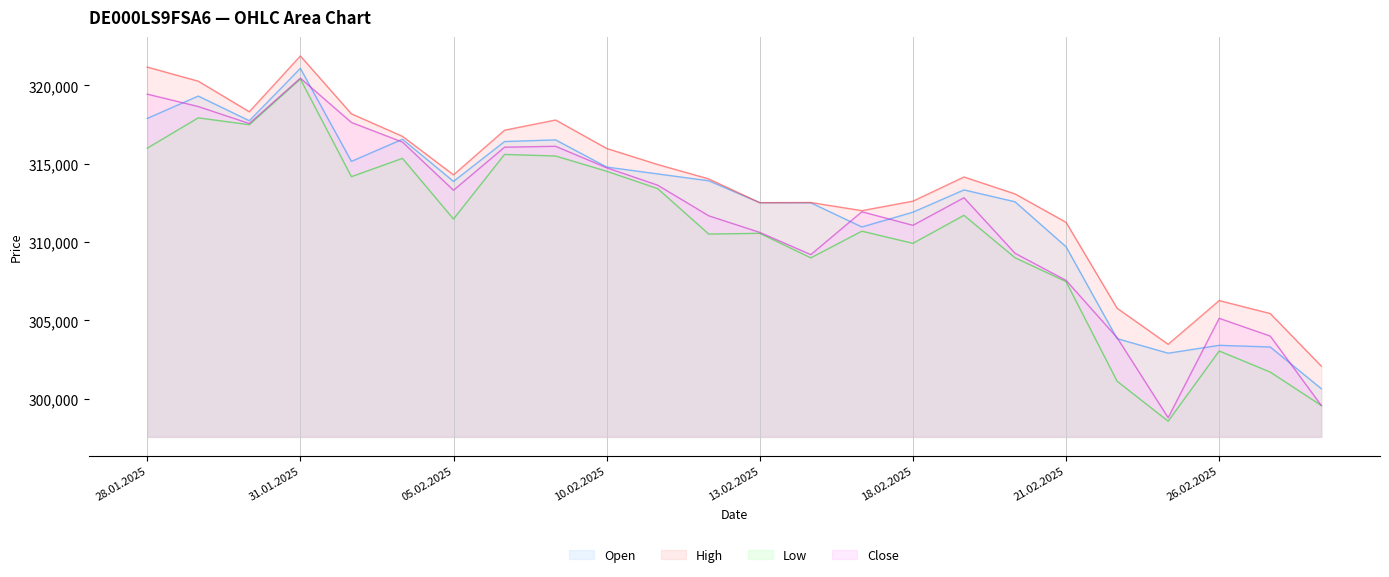

True or false: Low and Close cross at least once.

False